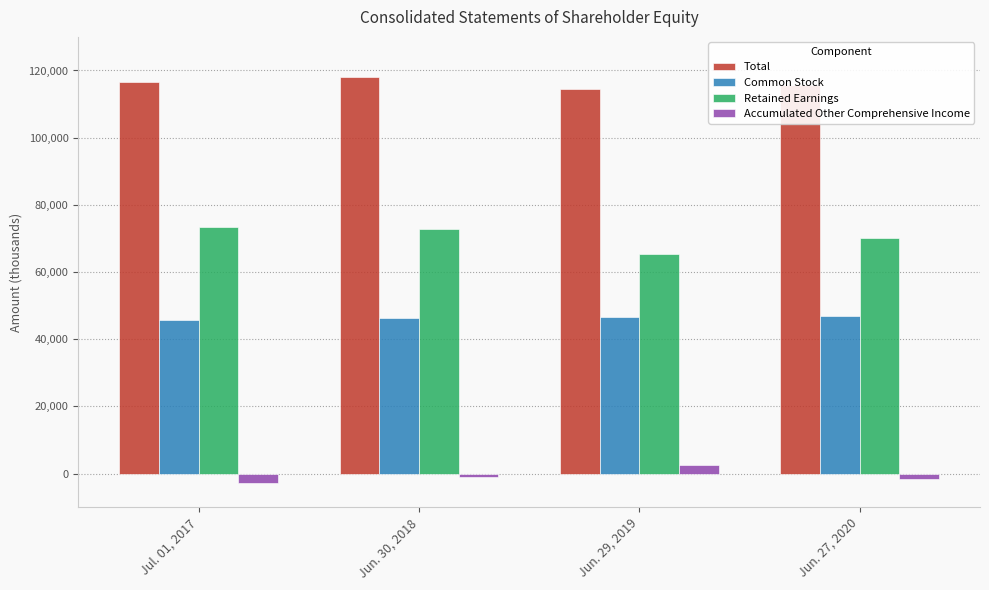

What is the total value across all series at Jul. 01, 2017?

233134